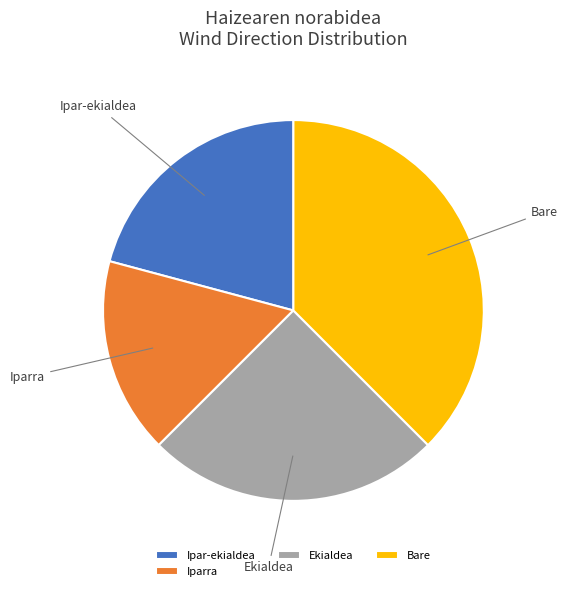

What is the smallest slice in the pie chart?

Iparra